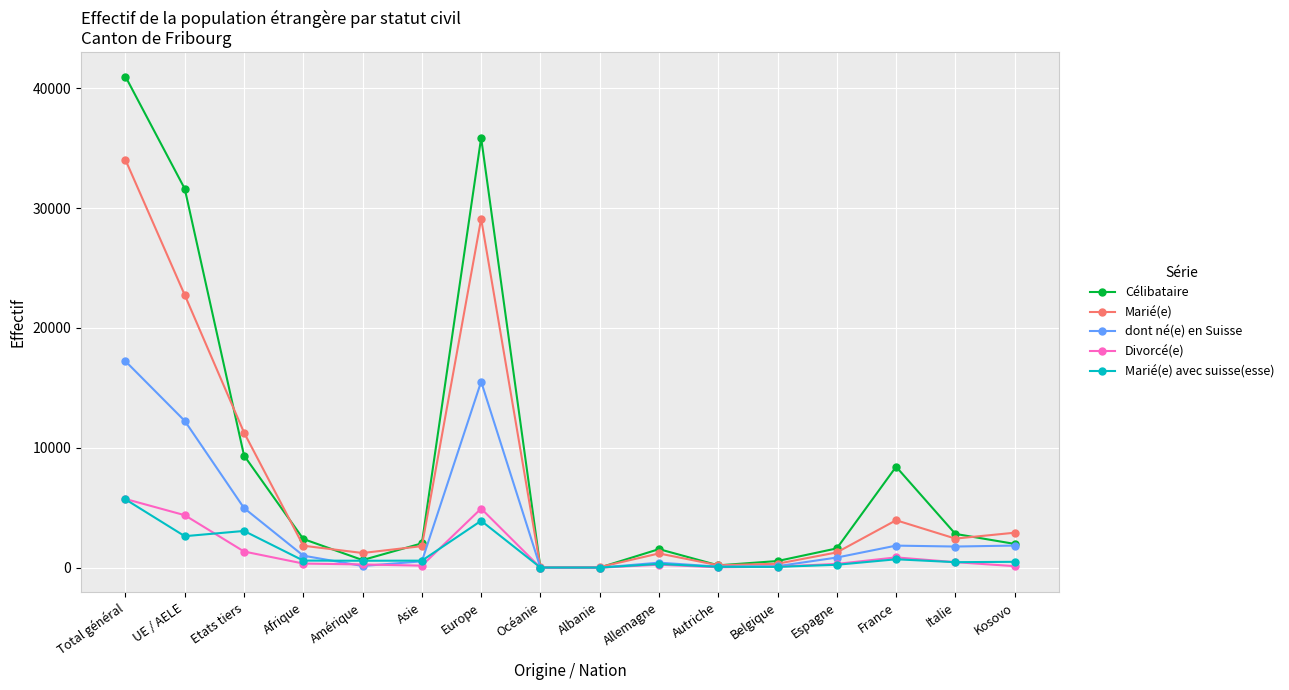

What is the average value of the dont né(e) en Suisse series?

3664